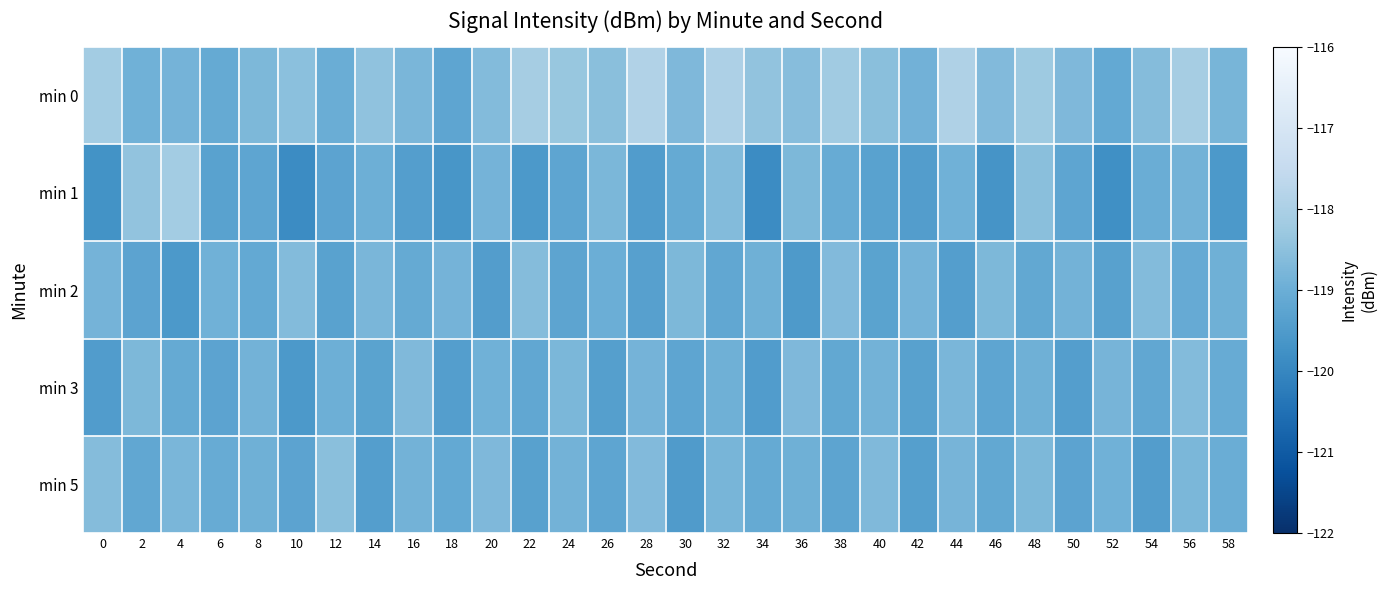

Which series has the largest total across all categories?

min 0